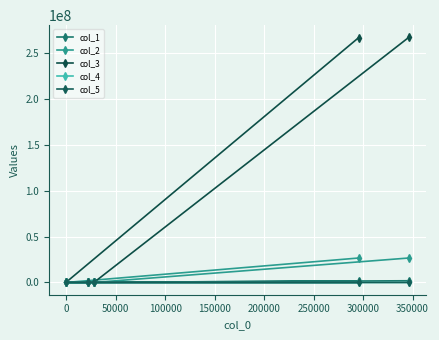

What is the sum of all col_3 values?

533130694